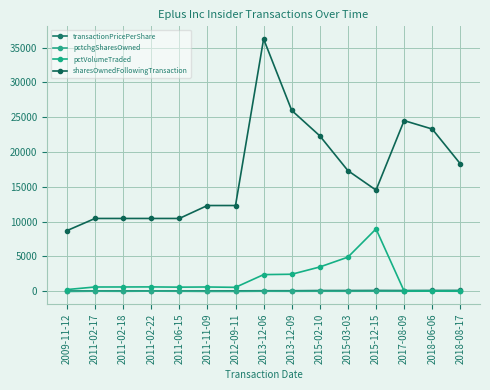

What is the total value across all series at 2013-12-06?

38658.8